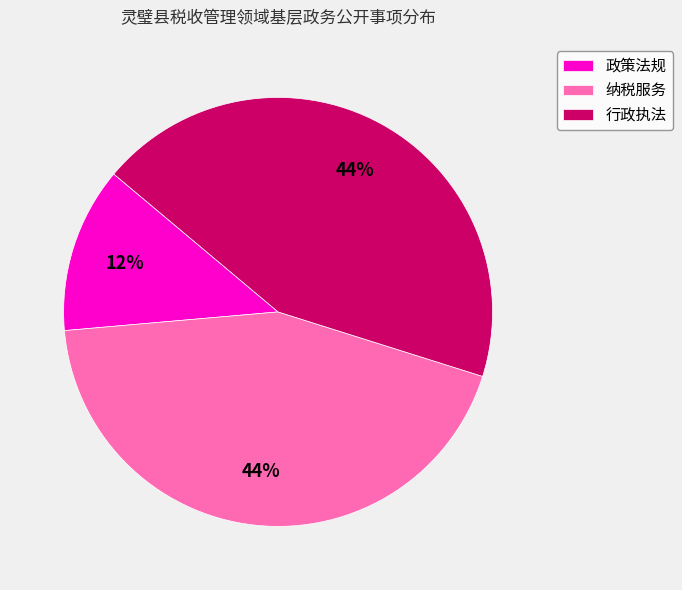

Which slice is the smallest?

政策法规